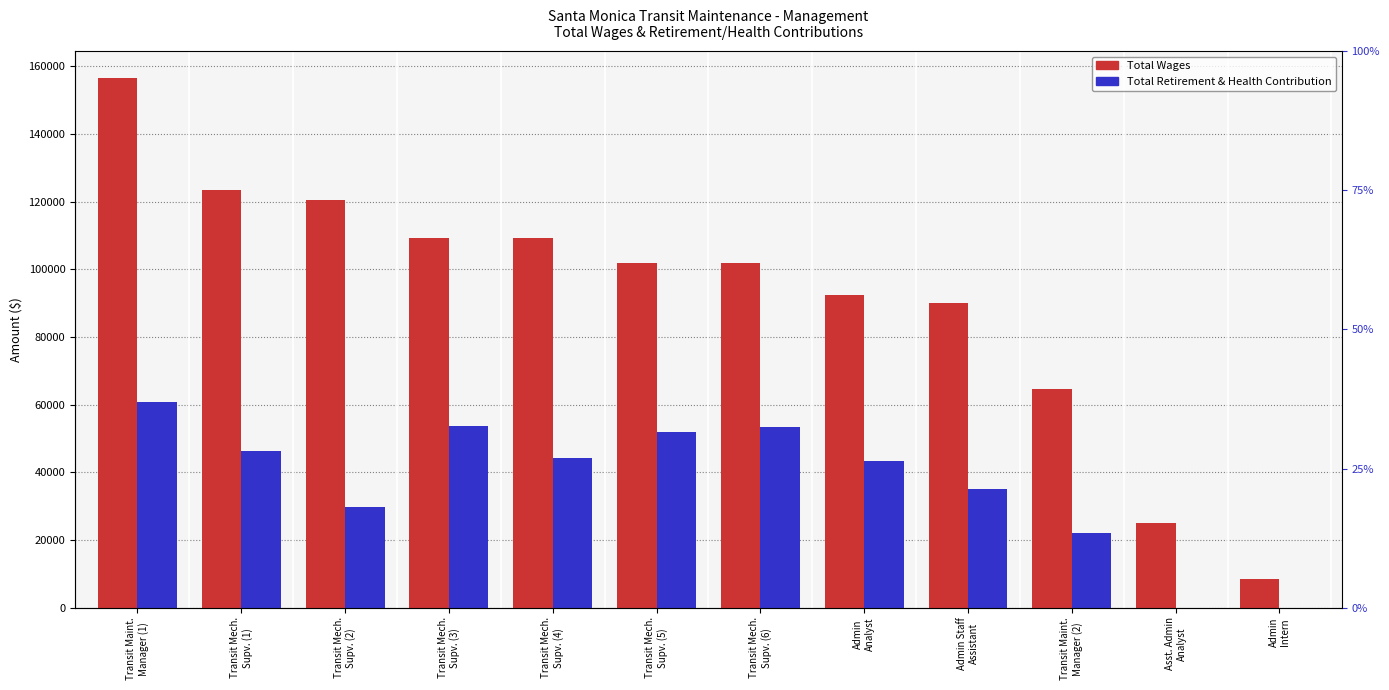

Reading left to right, list all the values displayed in this chart.

Total Wages: 156620	123294	120518	109255	109115	101978	101935	92315	90104	64618	24869	8521
Total Retirement & Health Contribution: 60631	46338	29614	53673	44255	51992	53309	43320	34923	22189	0	0